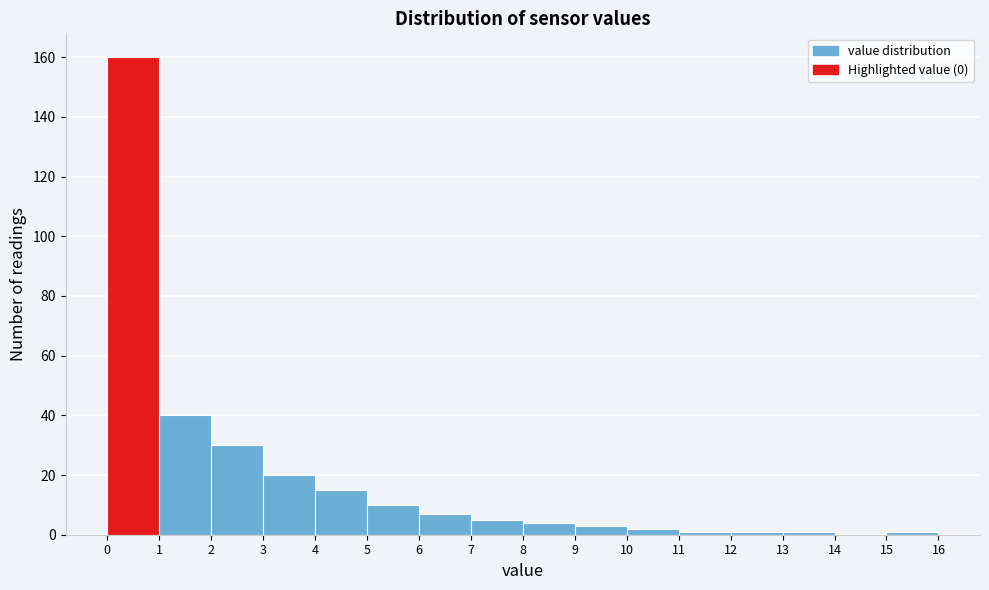

Reading left to right, transcribe this chart: for each bar, give the range it covers on the x-axis and its height. The values are not printed on the chart, so give them approximately, as read against the axis.

0 to 1: 160
1 to 2: 40
2 to 3: 30
3 to 4: 20
4 to 5: 16
5 to 6: 10
6 to 7: 8
7 to 8: 6
8 to 9: 4
9 to 10: 4
10 to 11: 2
11 to 12: under 2
12 to 13: under 2
13 to 14: under 2
14 to 15: 0
15 to 16: under 2